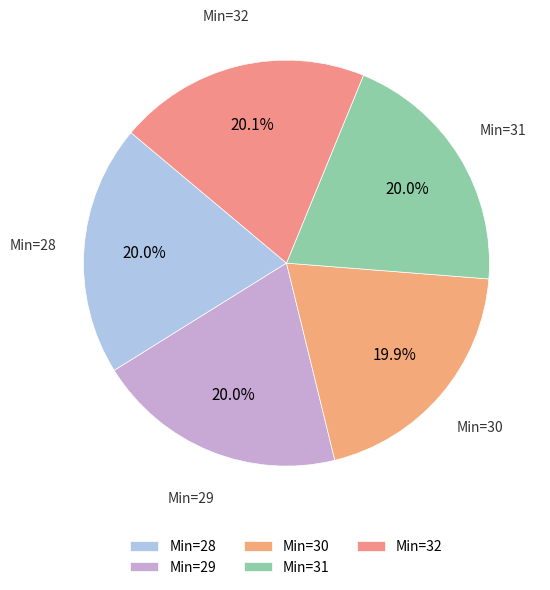

How many slices are in this pie chart?

5